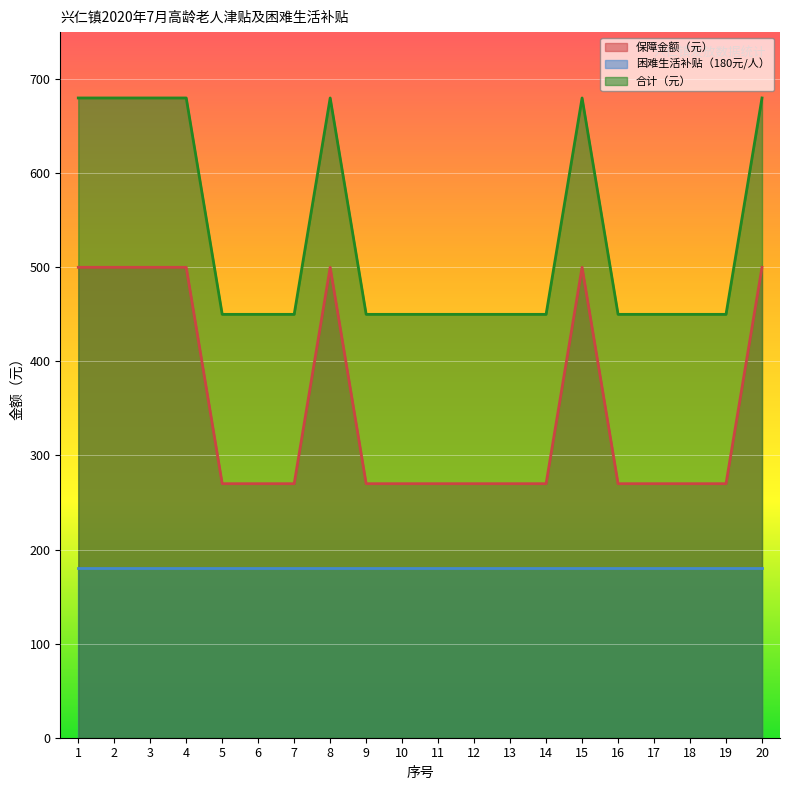

What is the spread (max minus min) of values at 20?

500